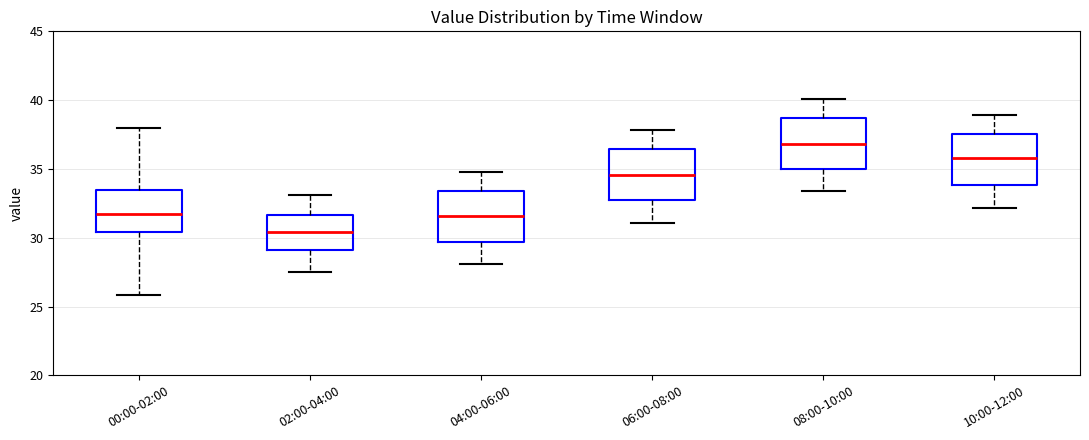

Which box has the lowest median line?

02:00-04:00